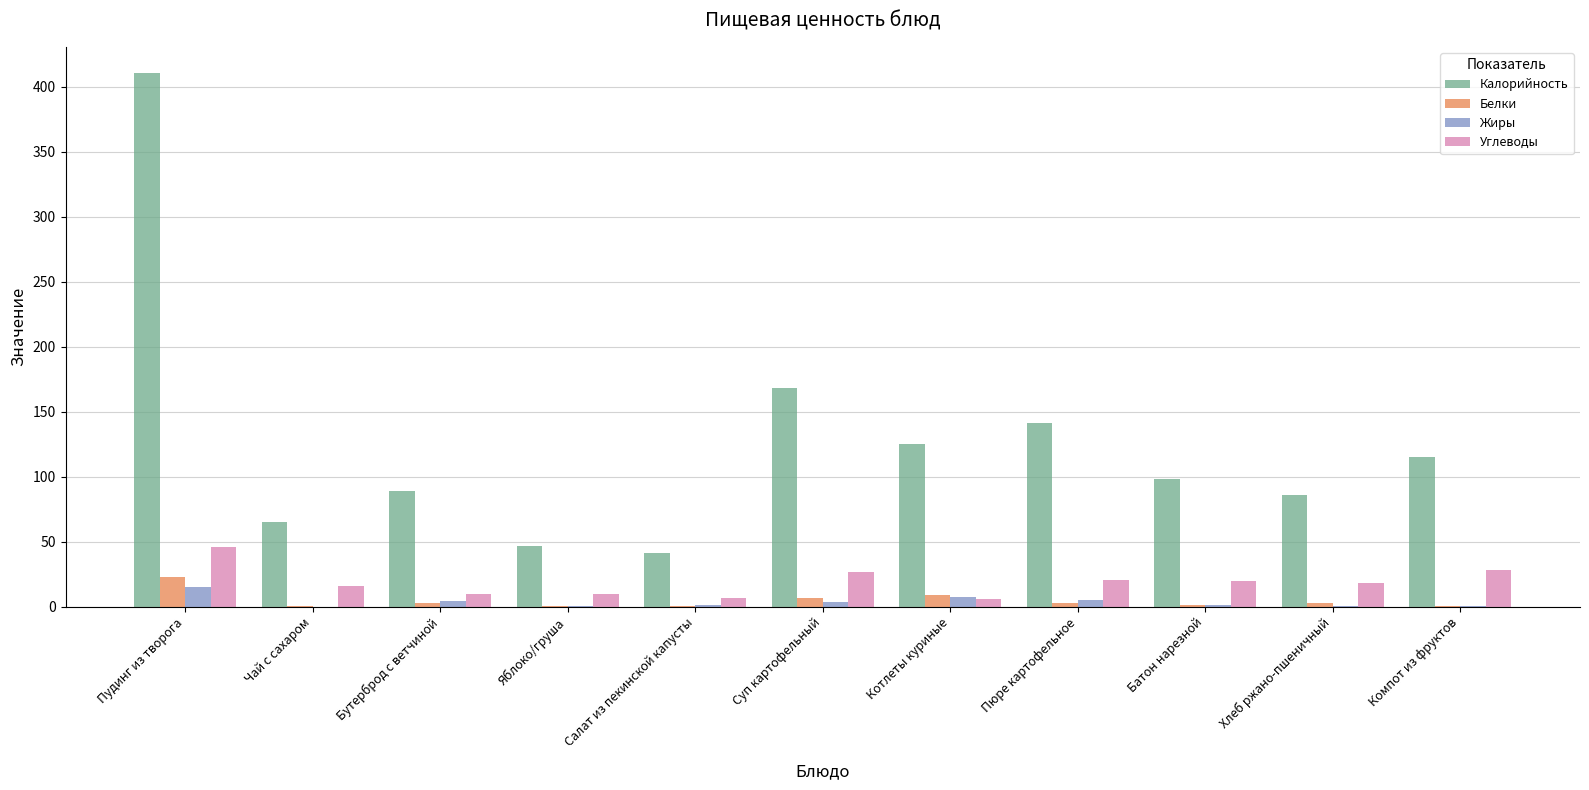

At which category is the sum across all series the highest?

Пудинг из творога